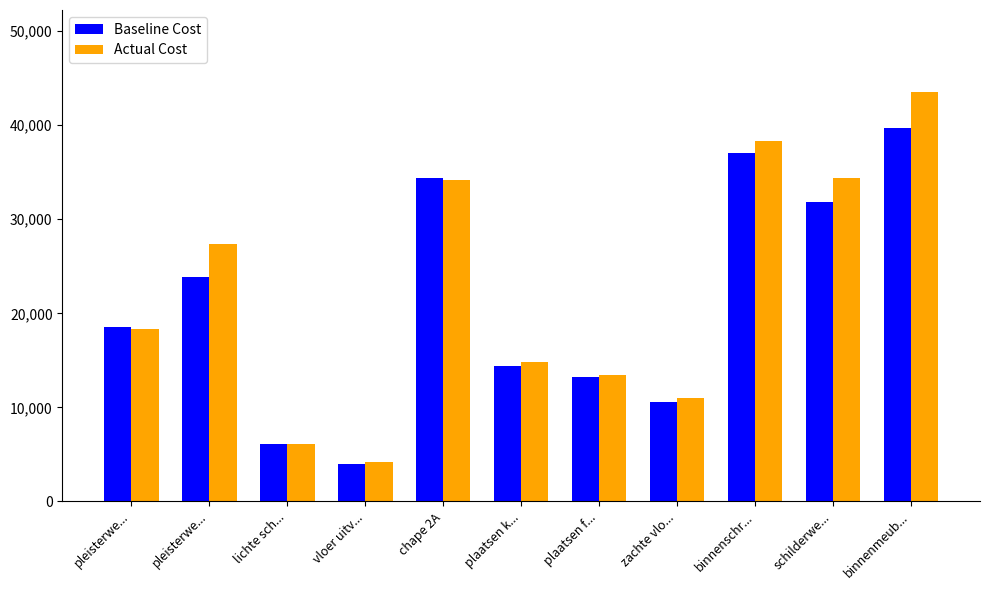

At which category is the sum across all series the highest?

binnenmeub...